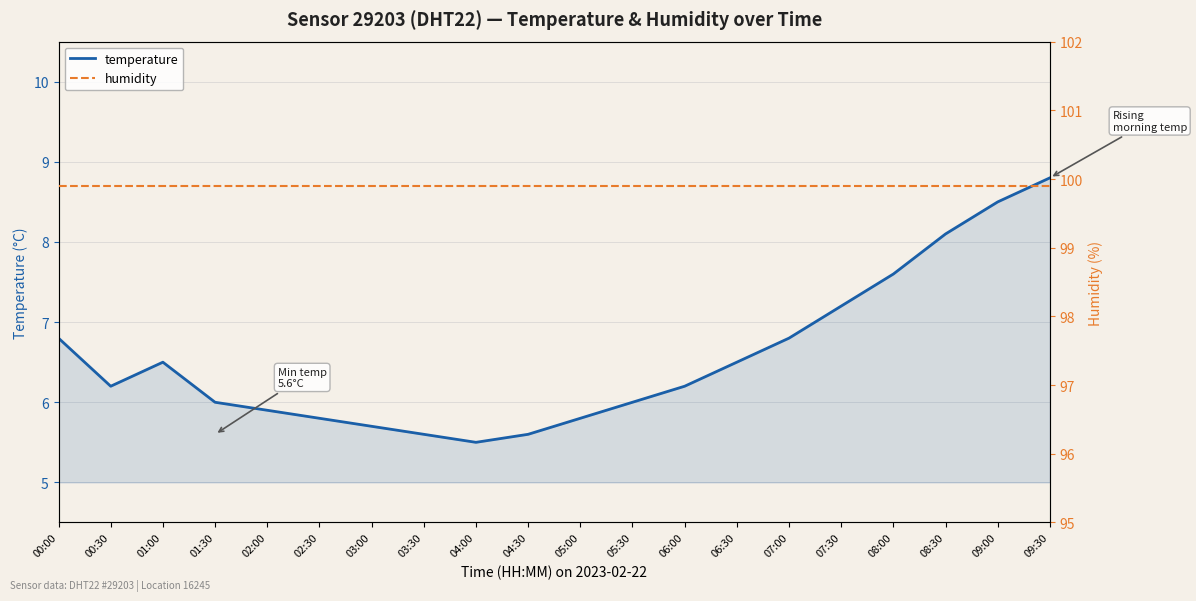

True or false: humidity and temperature intersect in this chart.

False